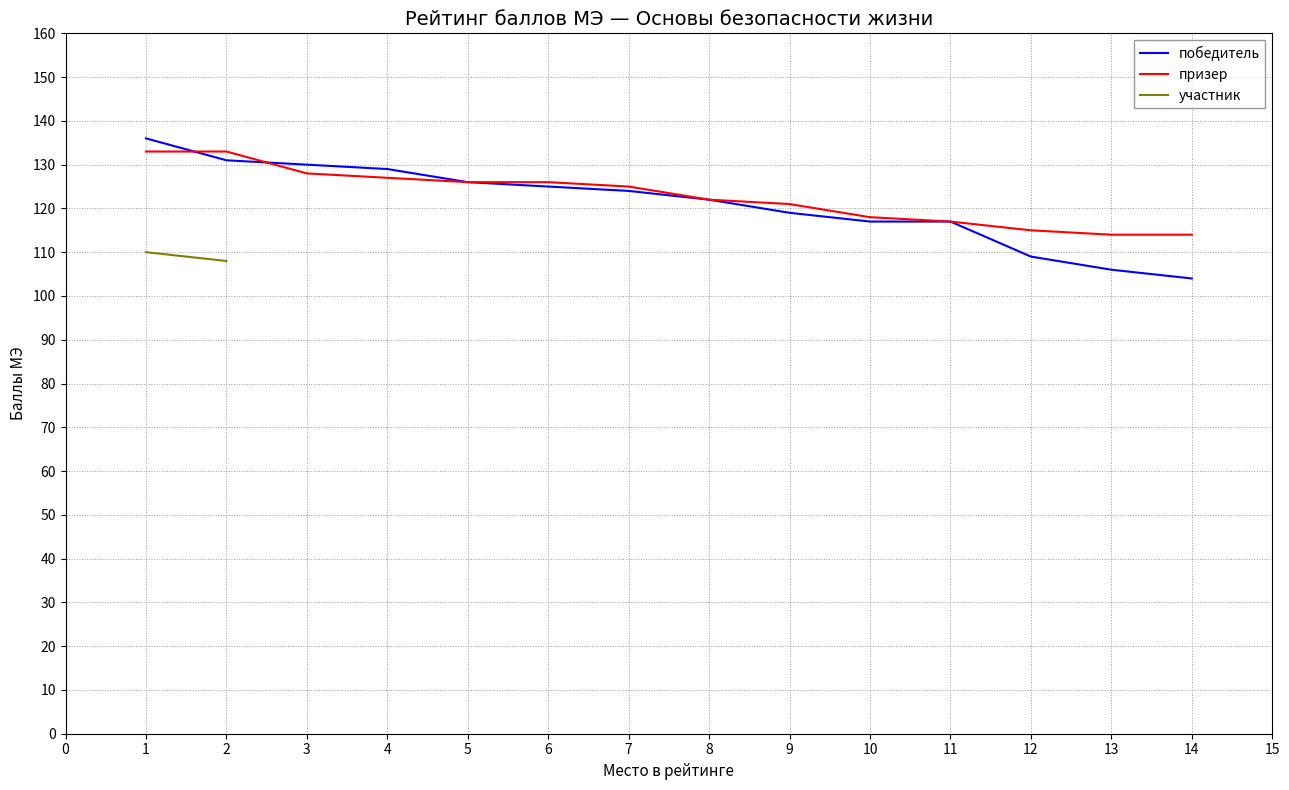

The призер series shows 199 at 7. True or false?

False